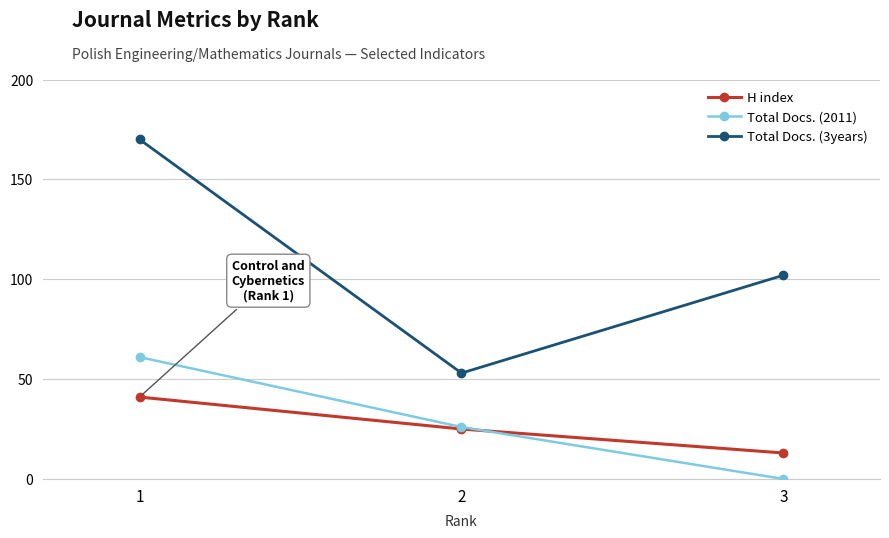

Where does the Total Docs. (3years) series first go above 102?

1